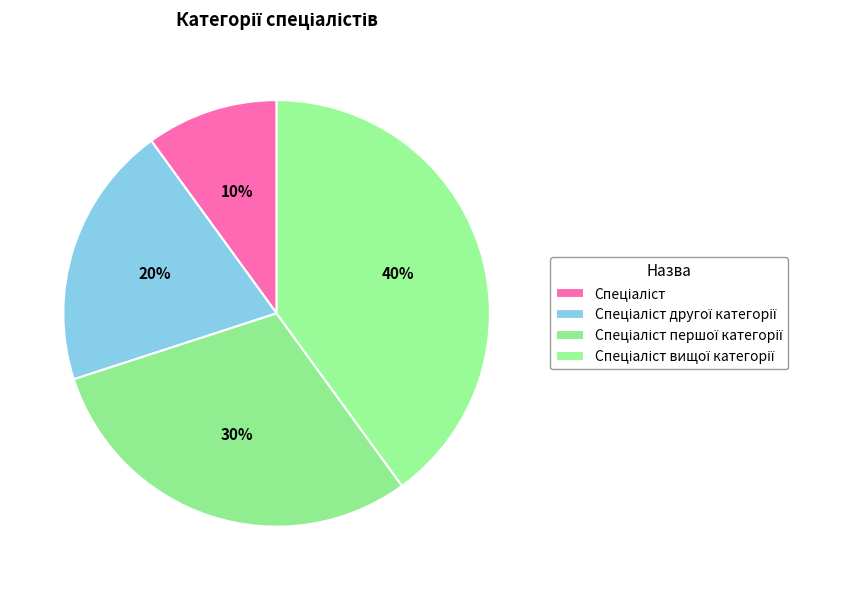

The Спеціаліст slice represents 10% of the pie. True or false?

True